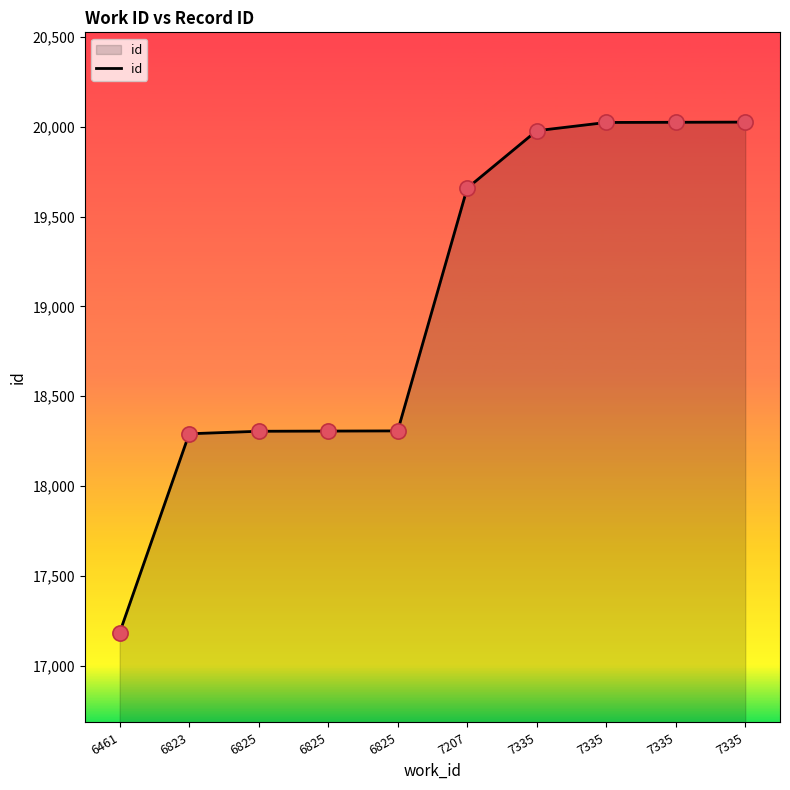

What is the change in value from 6823 to 6825?

+16